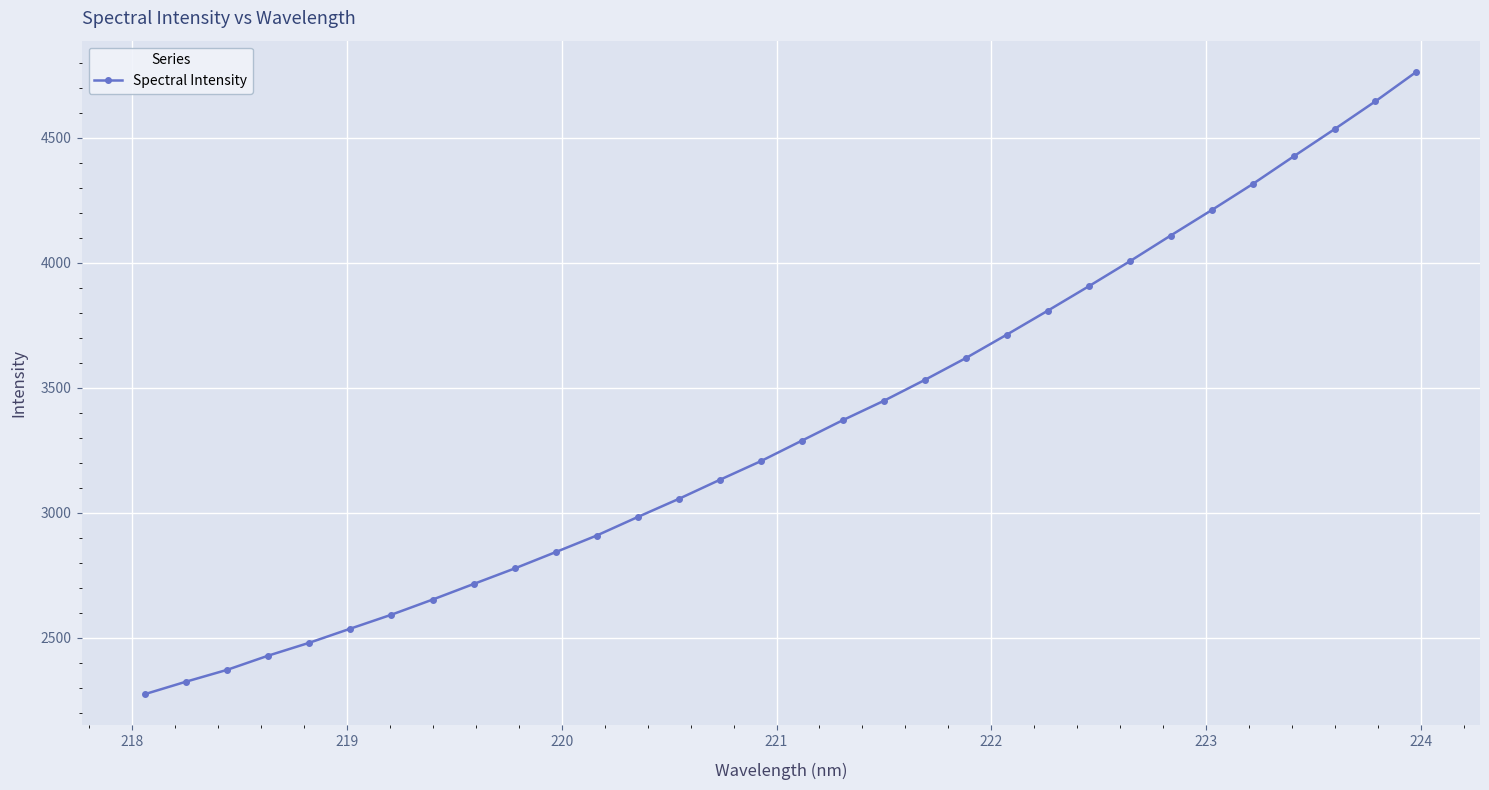

What is the value of the 28th point from the left?

4314.3